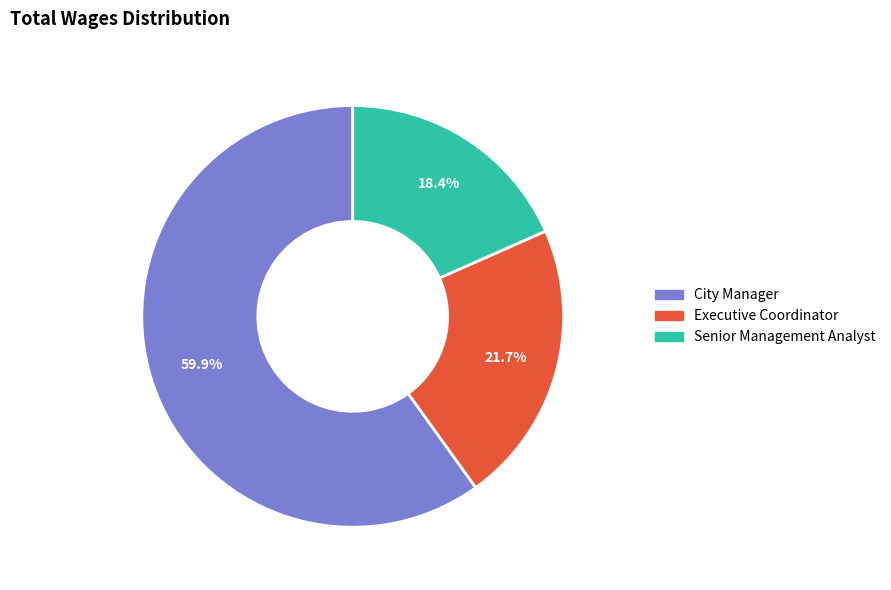

To the nearest percent, what is the difference between the Senior Management Analyst and Executive Coordinator slice percentages?

3%